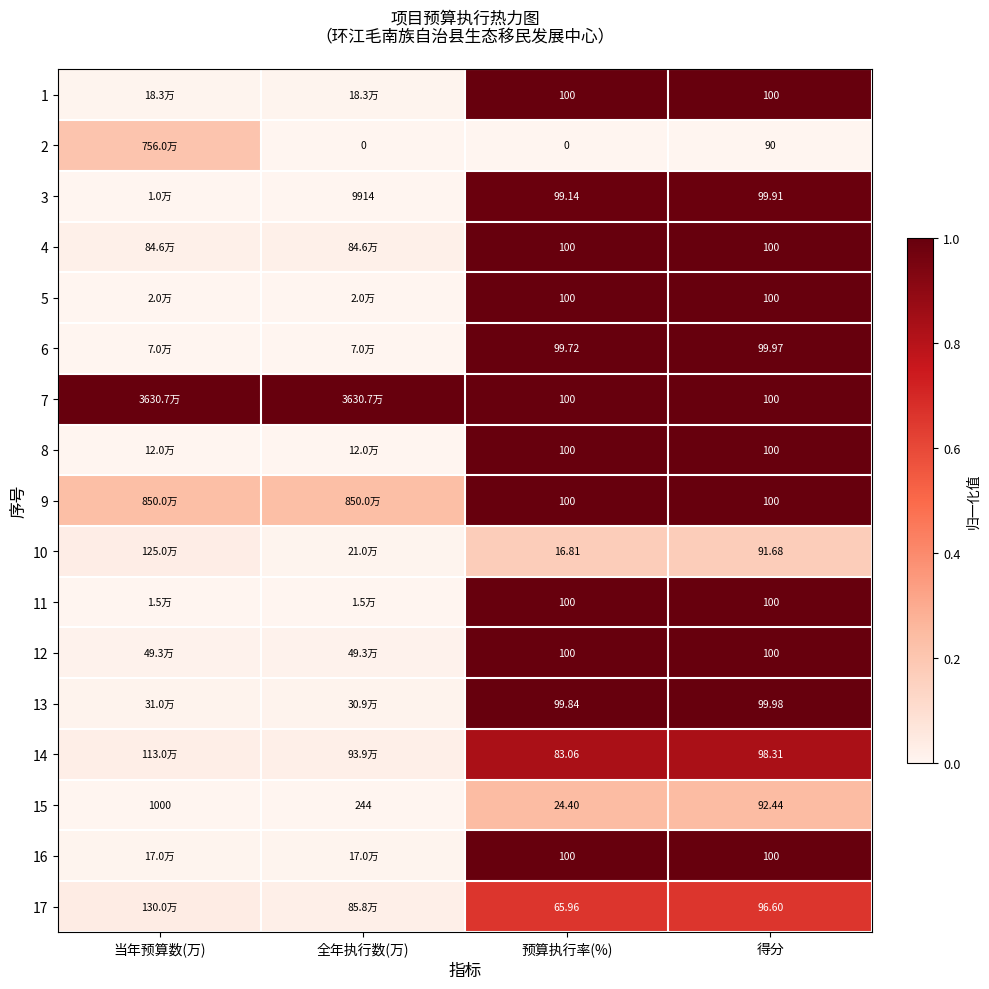

Is the value of 9 at 预算执行率(%) greater than the value of 14 at 预算执行率(%)?

Yes